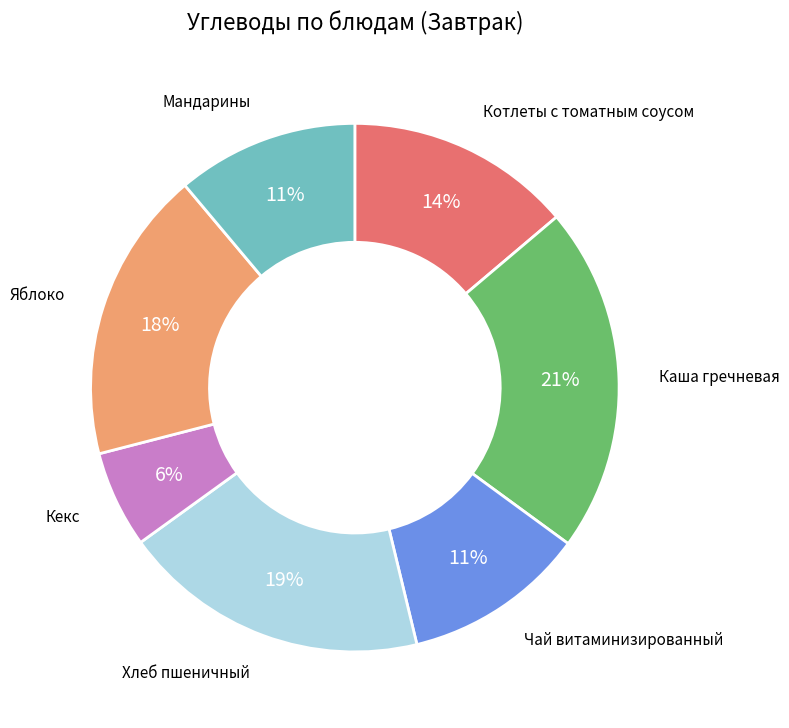

Does Яблоко represent more than half of the total?

No